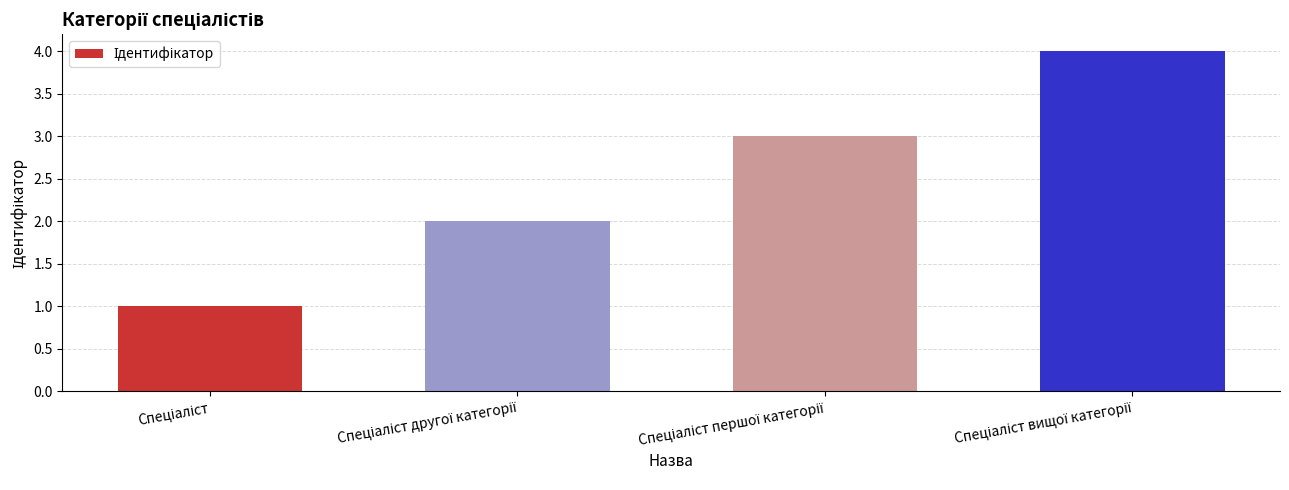

What is the difference between the maximum and minimum values?

3